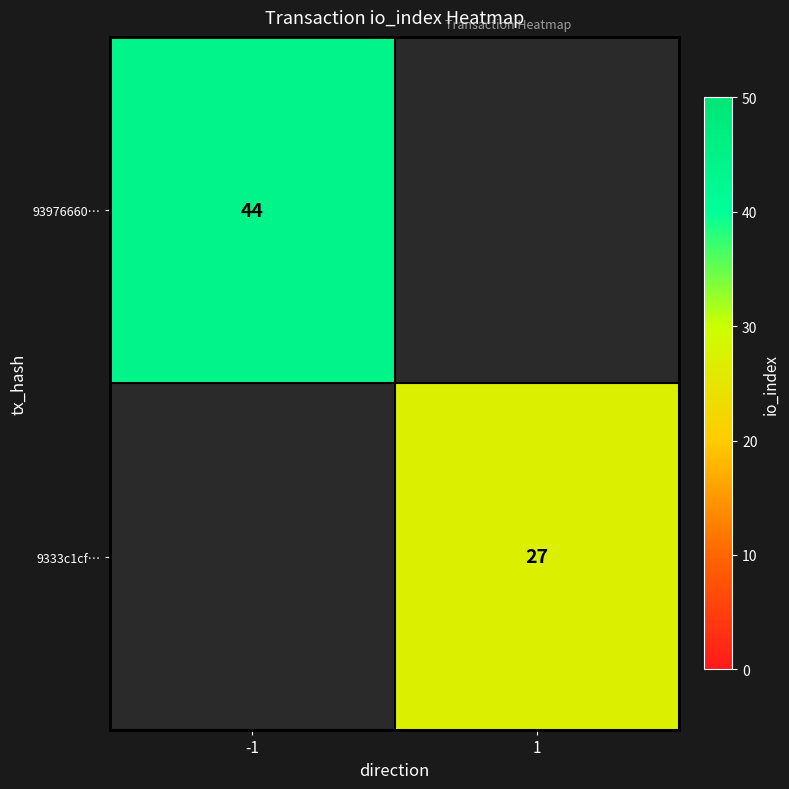

Is the value of 9333c1cf… at 1 greater than the value of 93976660… at -1?

No